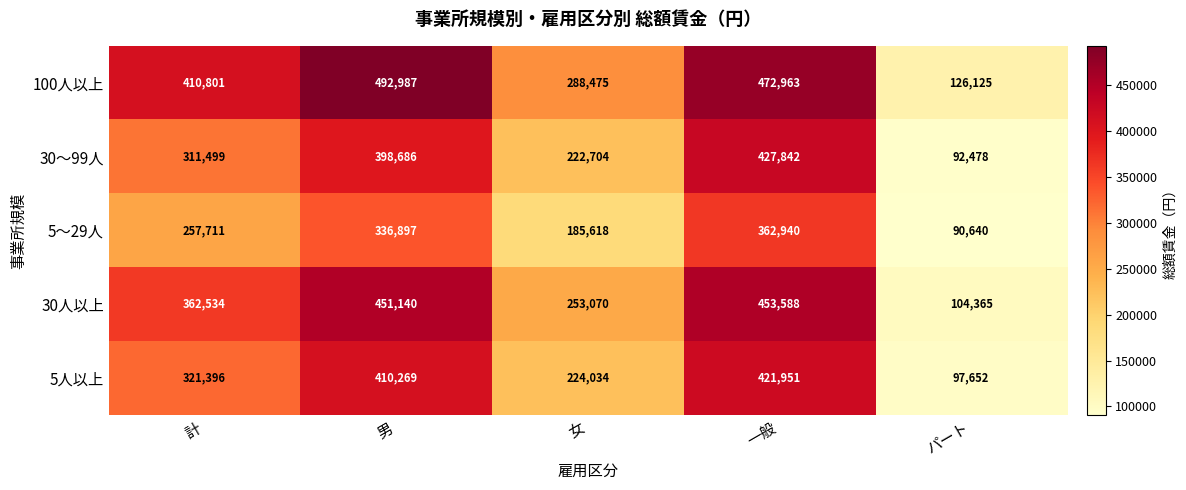

What is the difference between the highest and lowest values at 女?

102857